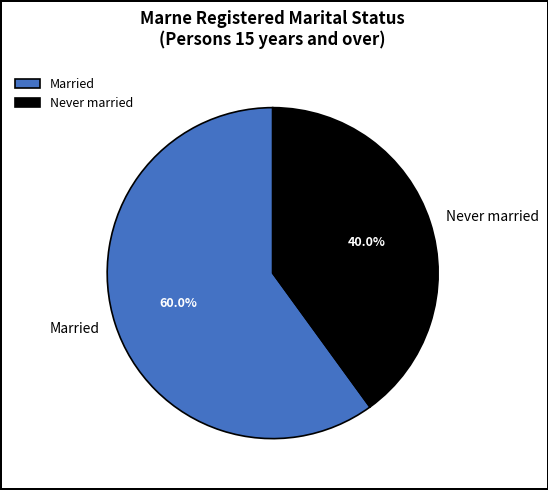

Which category accounts for the majority?

Married